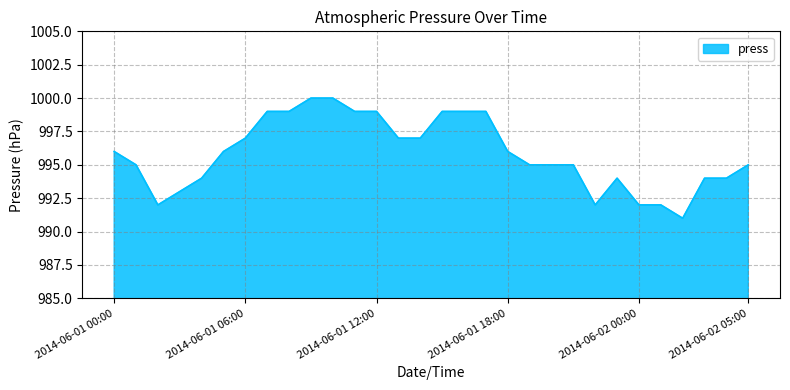

What is the minimum value shown in the chart?

991